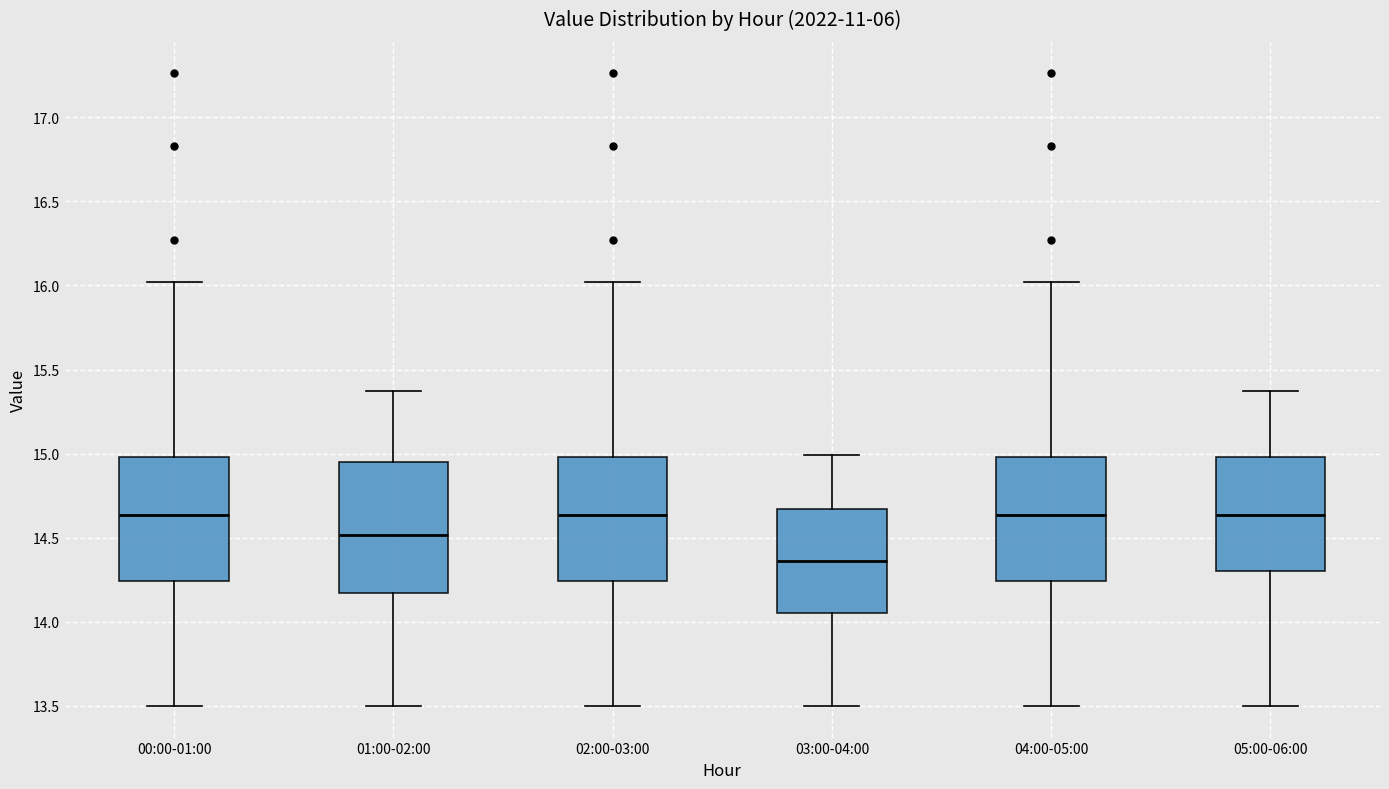

Where is the upper edge of the box for 00:00-01:00 on the y-axis? The values are not printed on the chart, so give them approximately, as read against the axis.

15.00